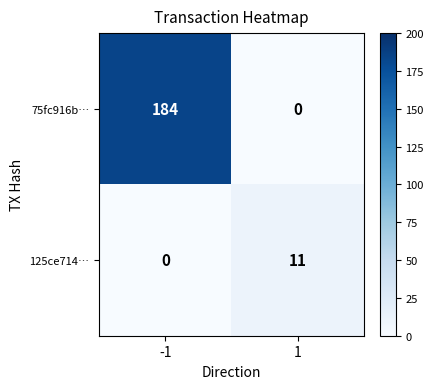

Count the number of data series in this chart.

2